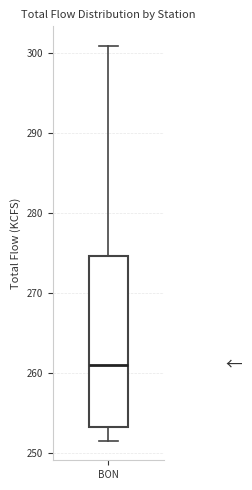

Where is the lower edge of the box for BON on the y-axis? The values are not printed on the chart, so give them approximately, as read against the axis.

253